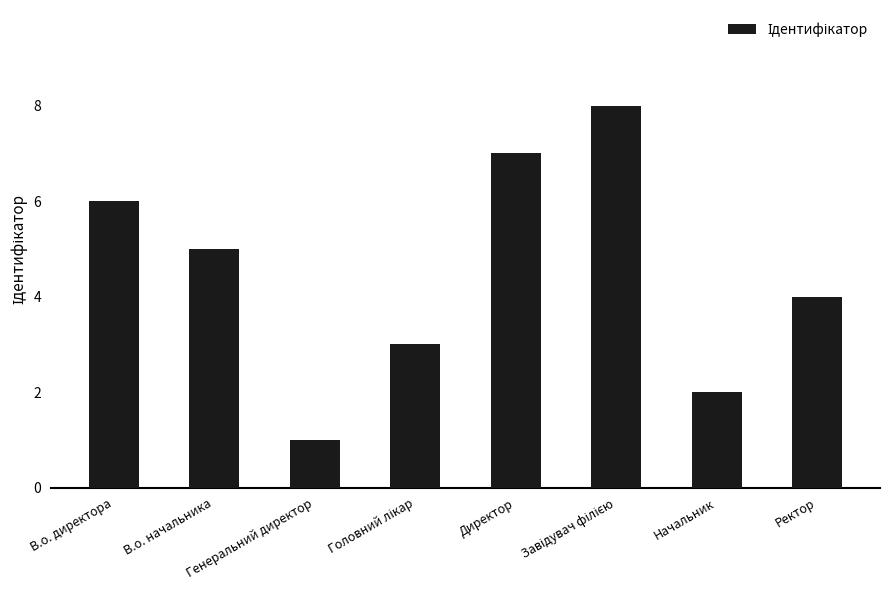

What is the difference between the maximum and minimum values?

7